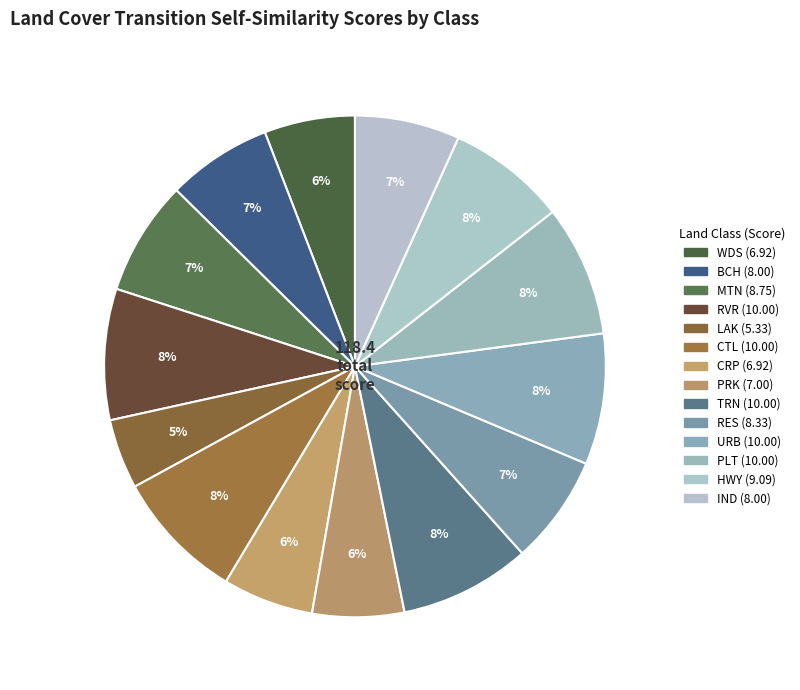

Which slice is the smallest?

LAK